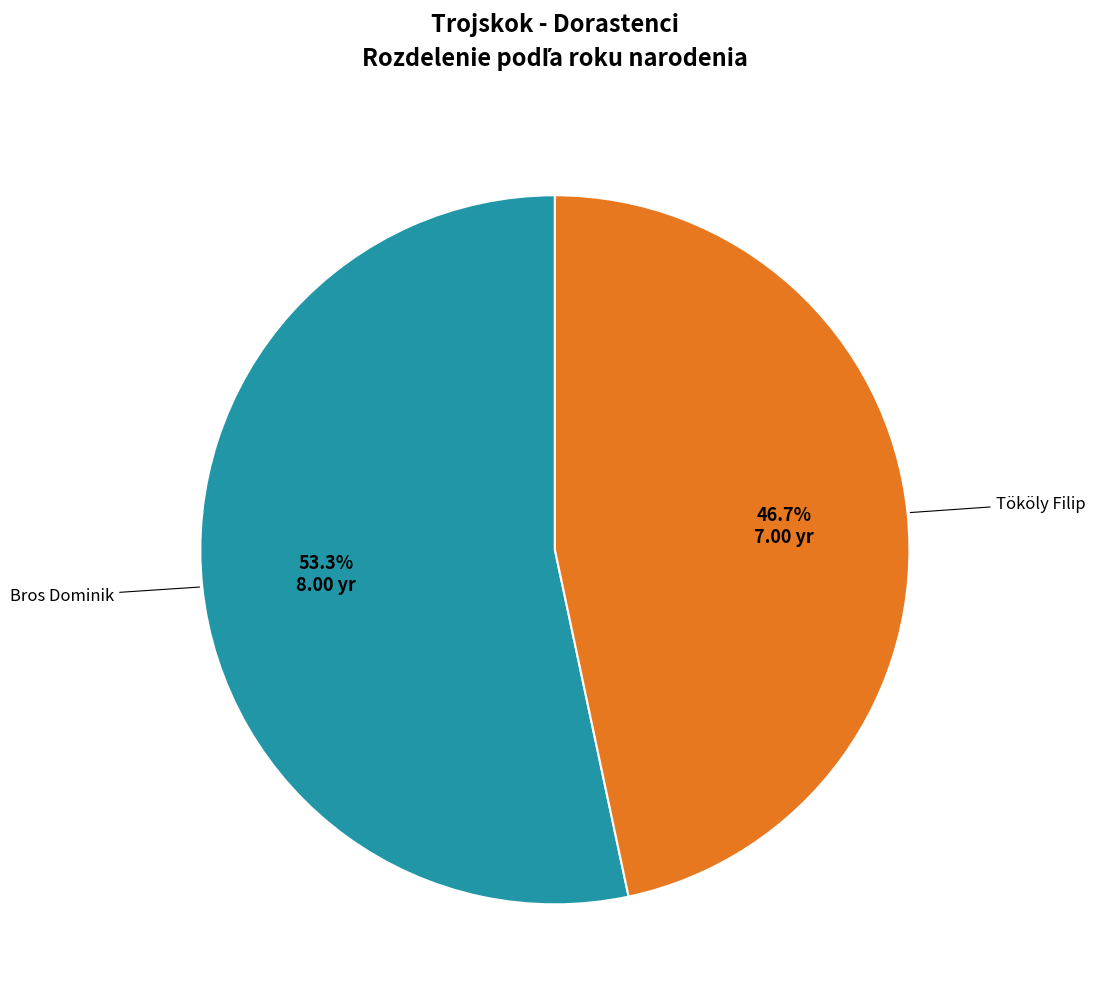

Does any single category account for the majority?

Yes